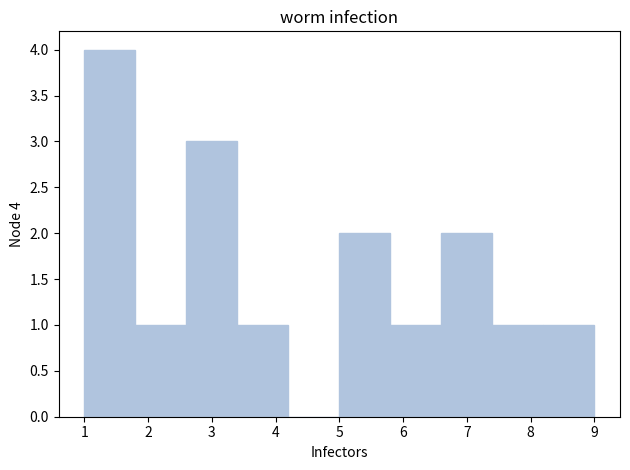

Which range on the x-axis has the tallest bar?

1.0 to 1.8